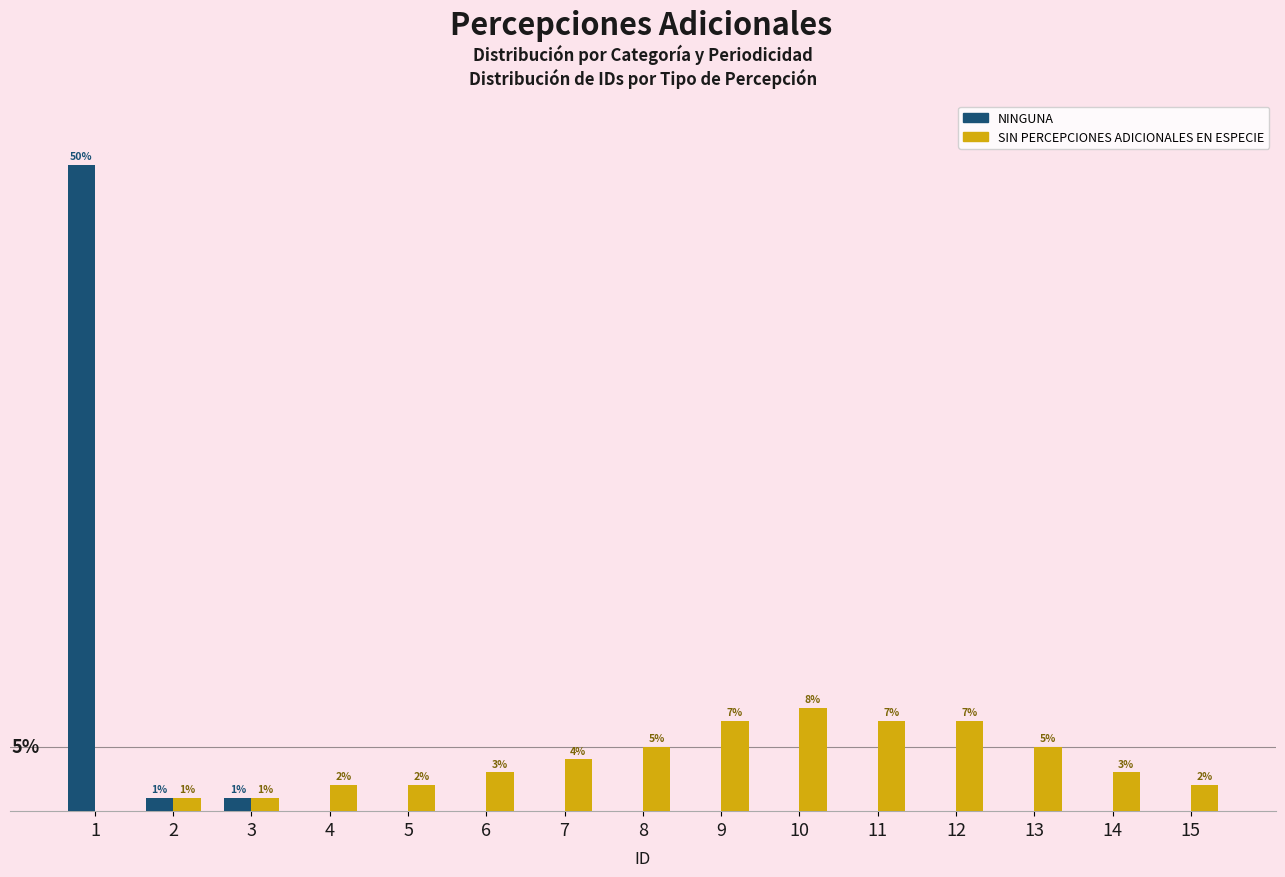

Which series changed the most between 9 and 13?

SIN PERCEPCIONES ADICIONALES EN ESPECIE